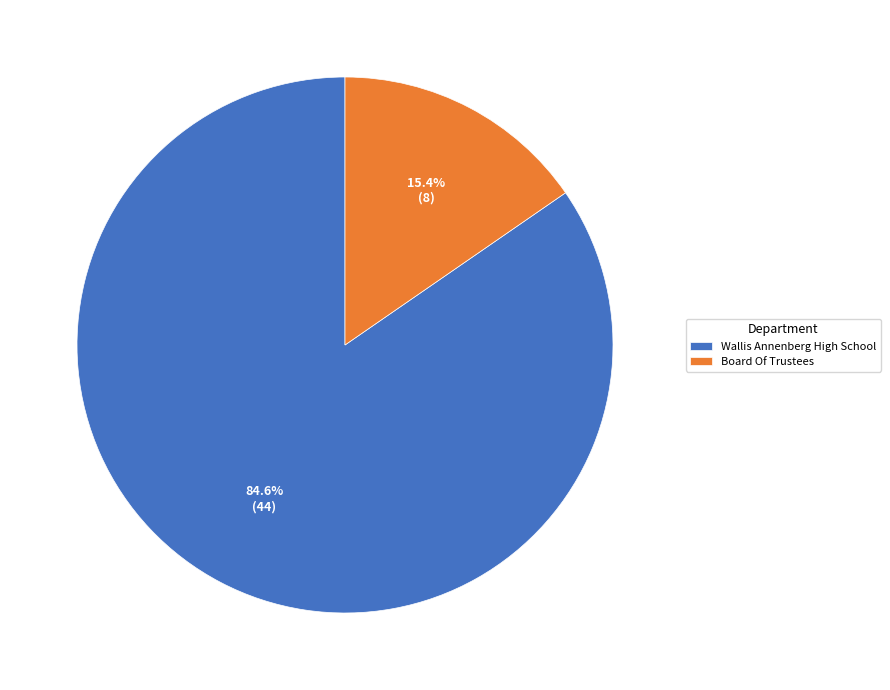

Which has a higher value, Board Of Trustees or Wallis Annenberg High School?

Wallis Annenberg High School